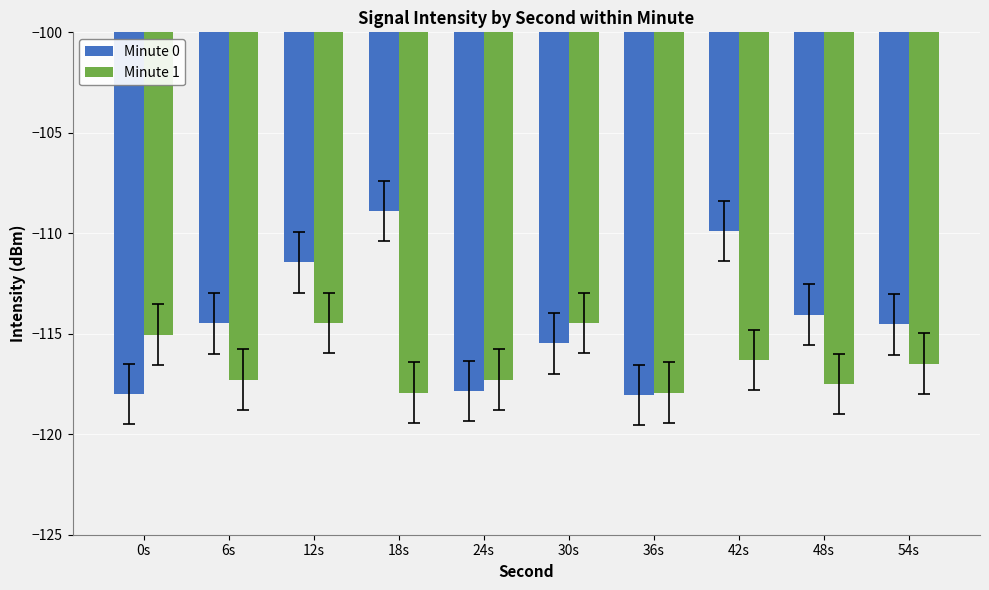

Count the number of categories in the chart.

10